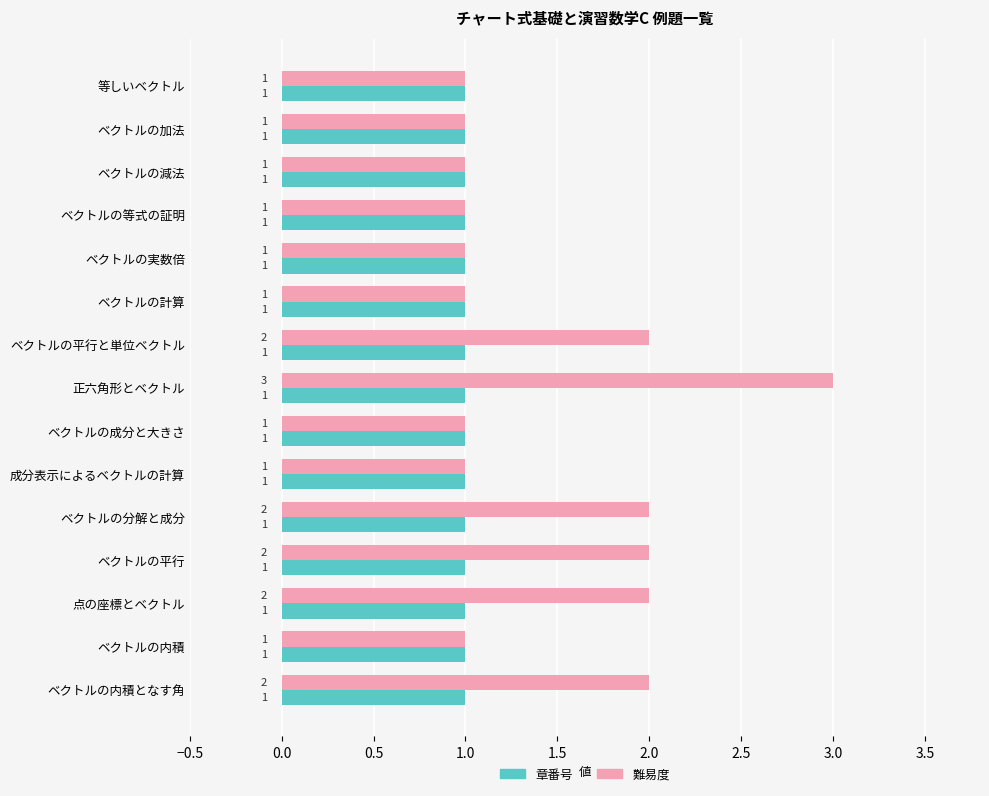

Rank the series at ベクトルの平行と単位ベクトル from lowest to highest value.

章番号, 難易度